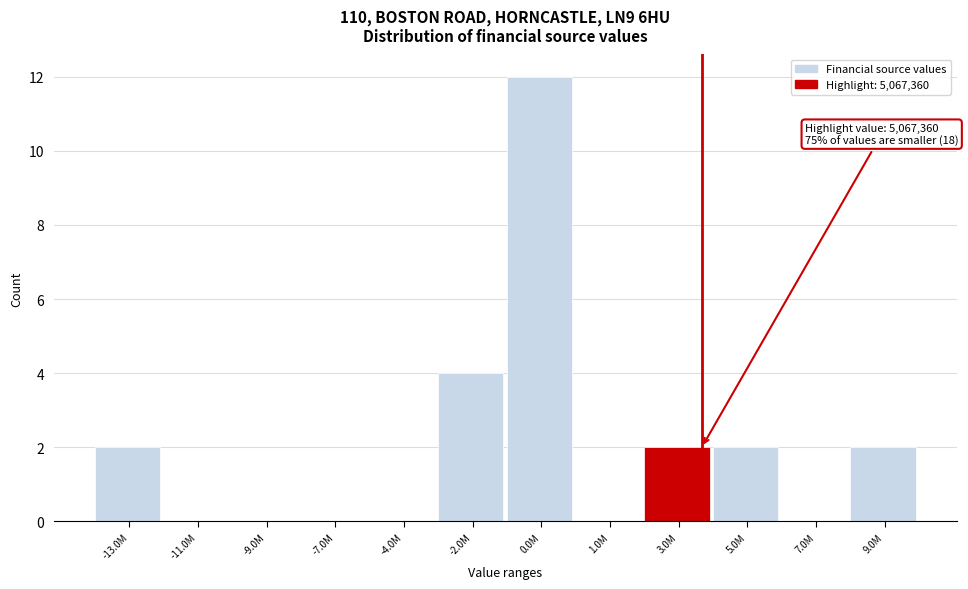

Reading right to left, extract all data points from this chart.

9.0M=2	7.0M=0	5.0M=2	3.0M=2	1.0M=0	0.0M=12	-2.0M=4	-4.0M=0	-7.0M=0	-9.0M=0	-11.0M=0	-13.0M=2